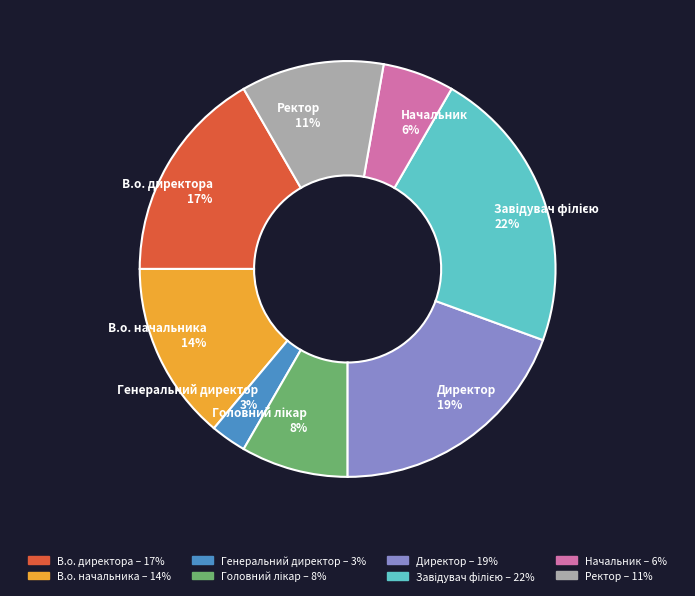

The Начальник 6% slice represents 18% of the pie. True or false?

False